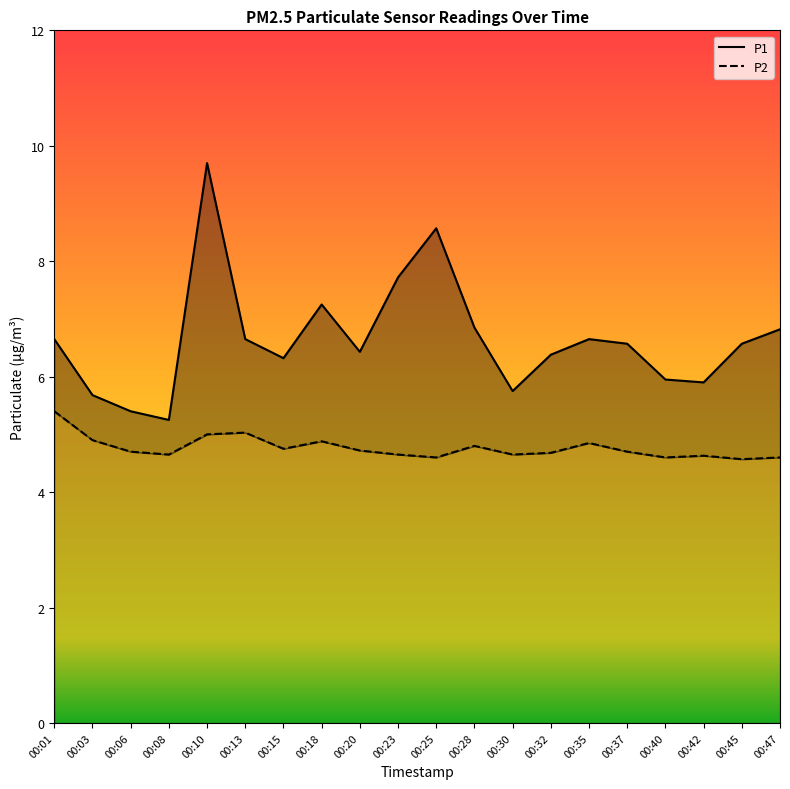

True or false: P2 and P1 cross at least once.

False